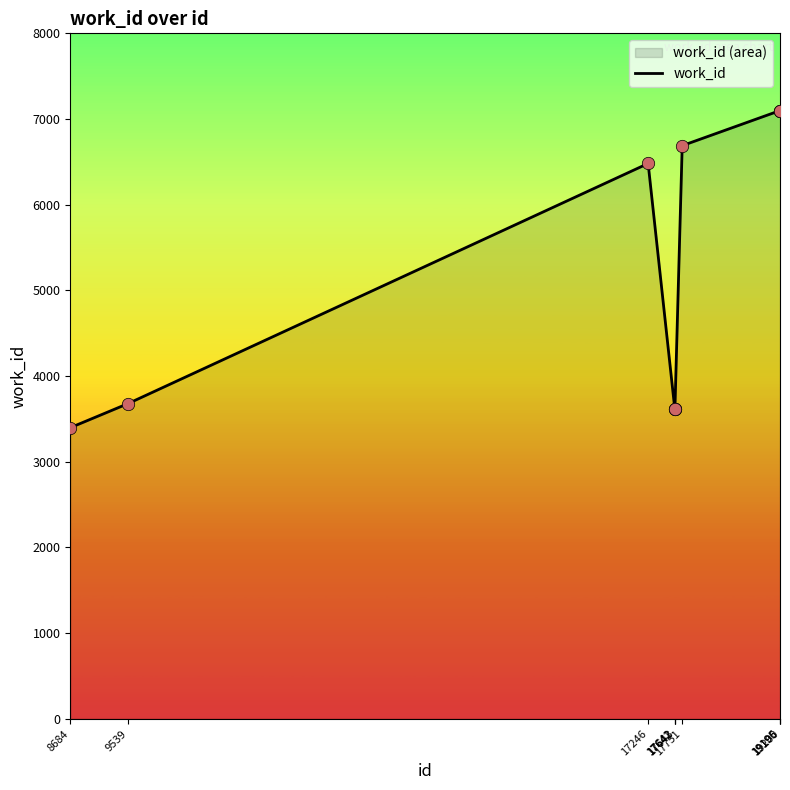

What is the change in value from 9539 to 19200?

+3419